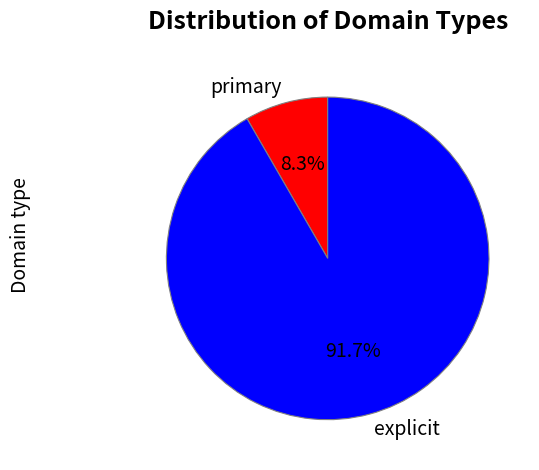

To the nearest percent, what percentage of the pie is primary?

8%